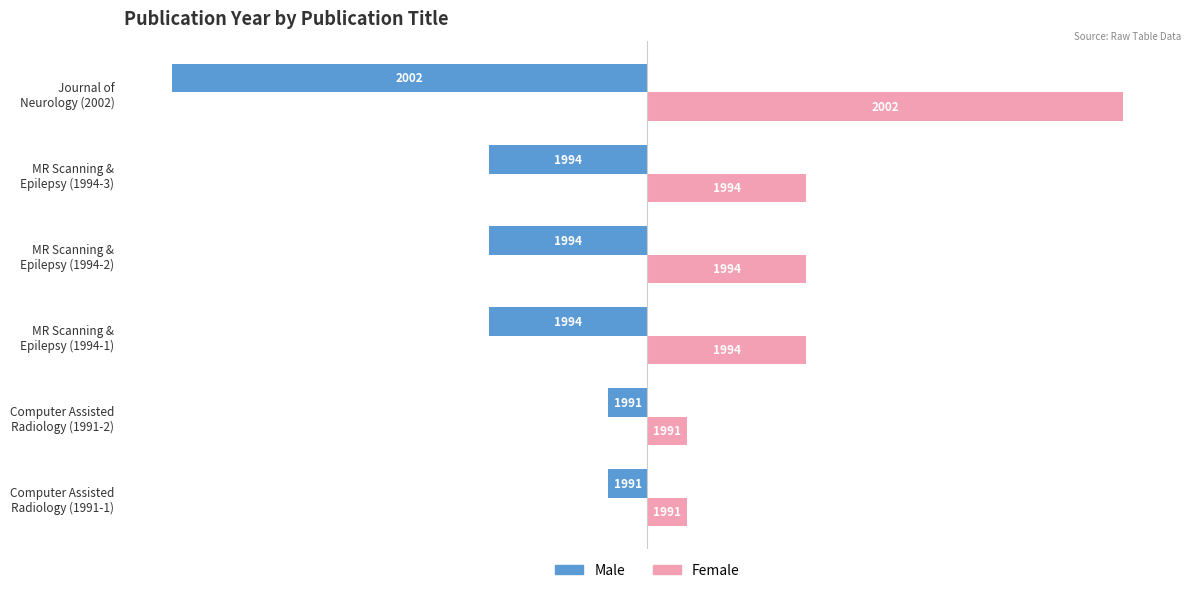

What are all the series names shown in the legend?

Male, Female